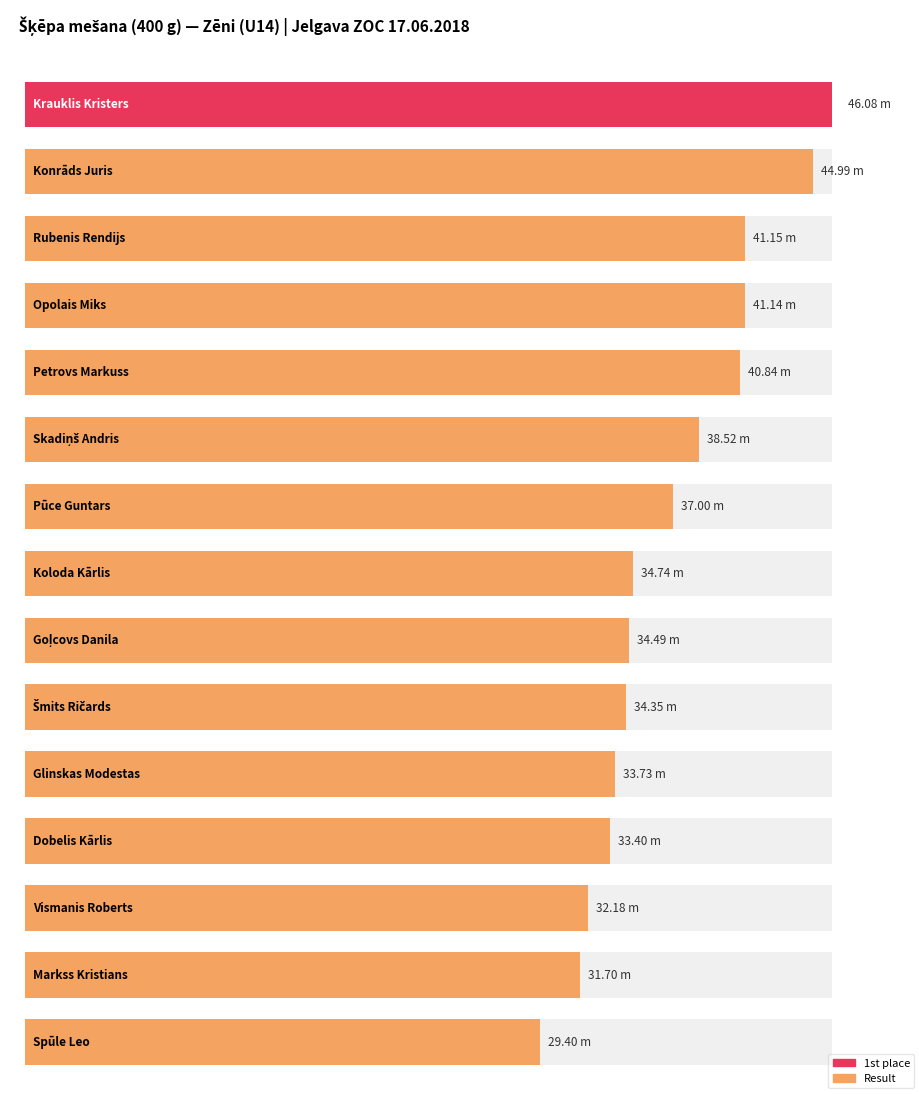

Where is the data nearest to the value 37?

Pūce Guntars